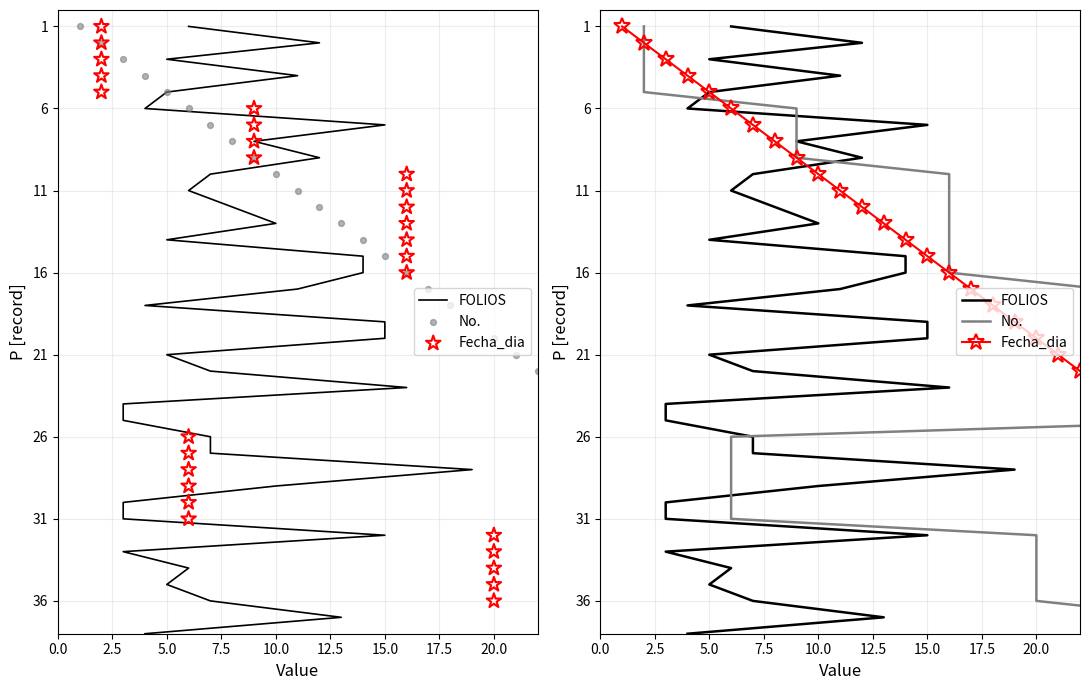

Is the value of No. at 7.5 greater than the value of Fecha_dia at 35?

No